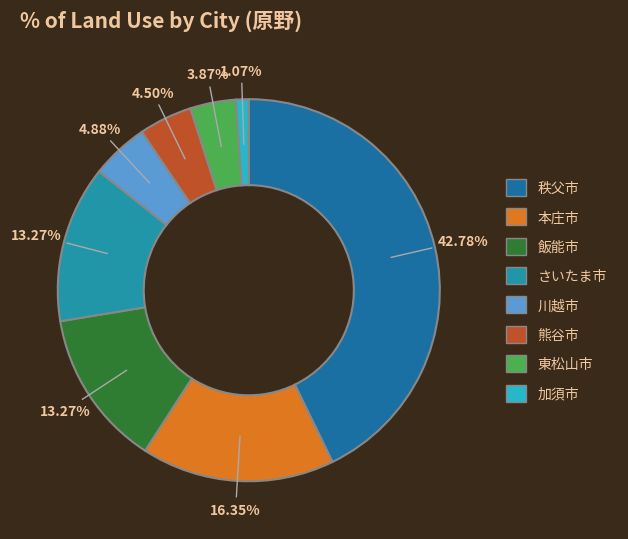

Count the number of slices in the pie.

8